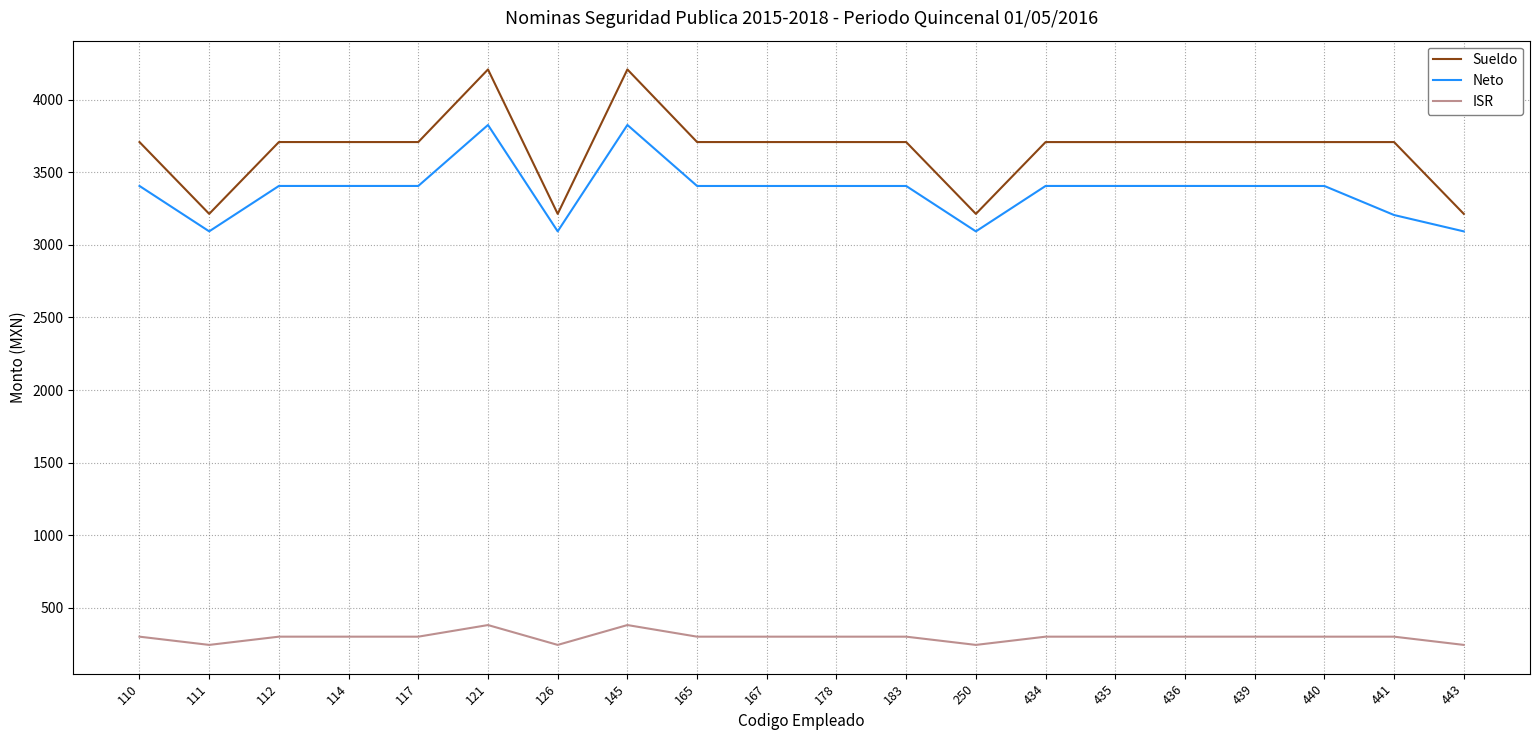

True or false: ISR has more than 2 points higher than both neighbors.

True